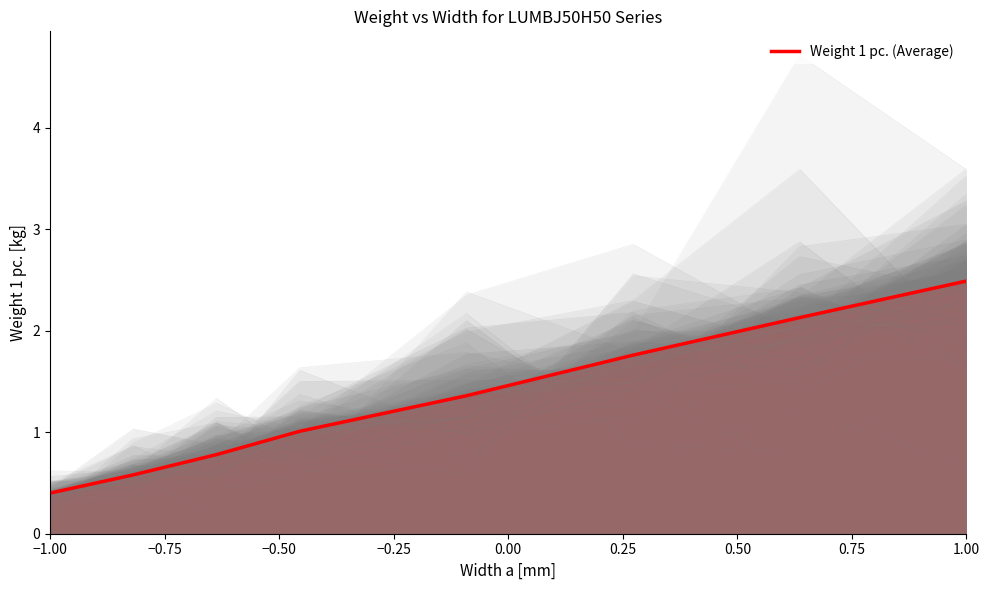

What is the maximum value for Weight 1 pc. (Average)?

2.5